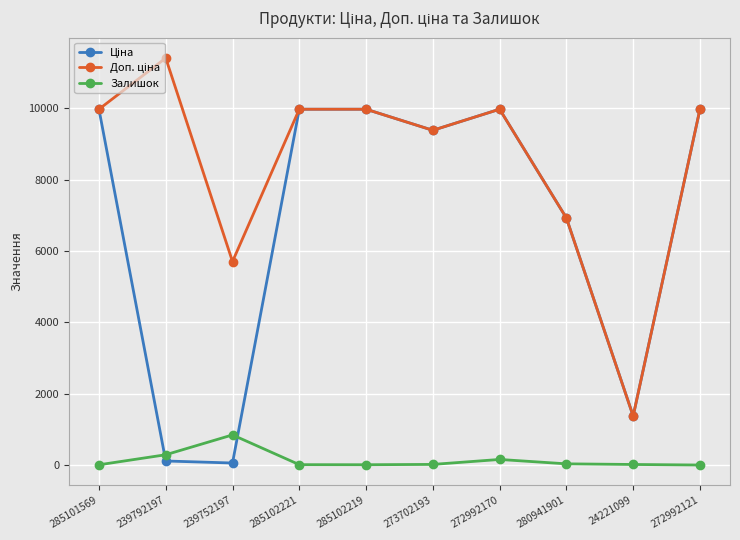

Which category has the highest value across all series?

239792197